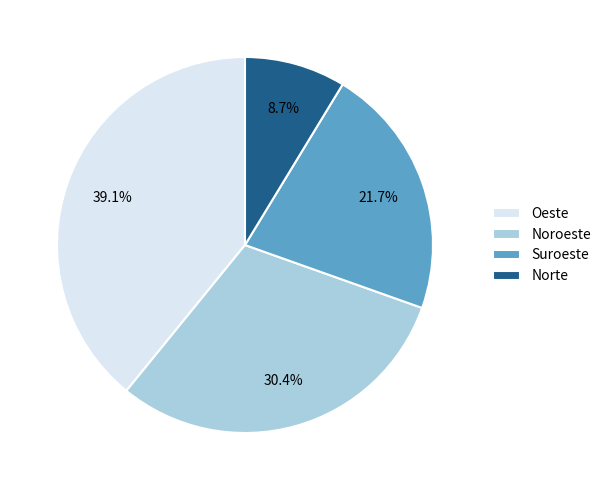

Is it true that Noroeste is 30% of the pie?

True